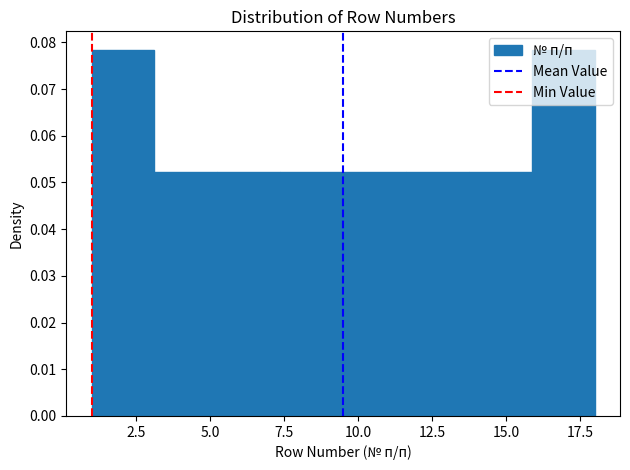

How tall is the bar that spans 14.0 to 16.0 on the x-axis? Neither the bar edges nor the heights are printed on the chart, so give them approximately, as read against the axes.

0.052